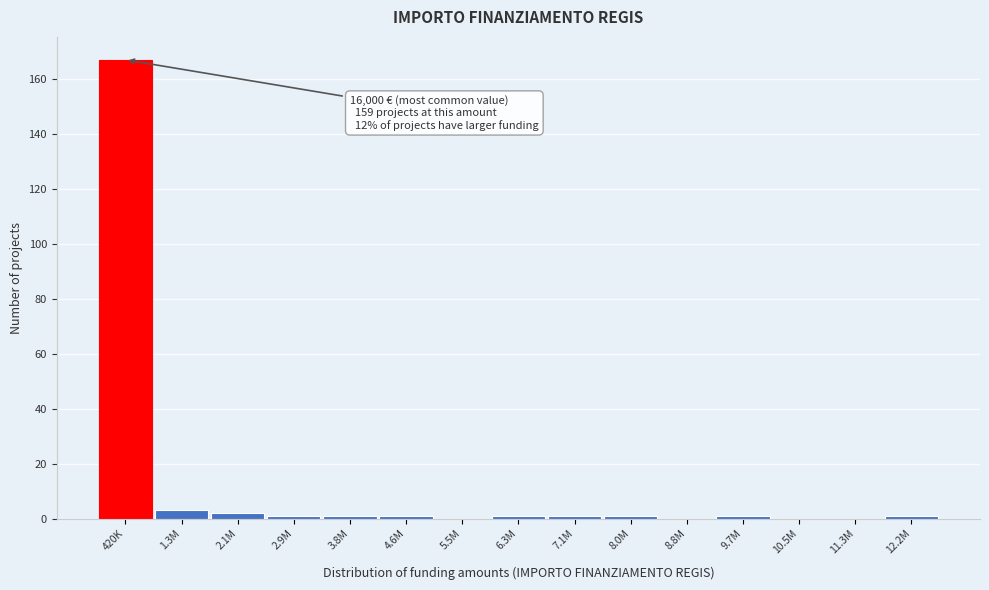

Reading left to right, transcribe all the data shown in this chart.

420K=167	1.3M=3	2.1M=2	2.9M=1	3.8M=1	4.6M=1	5.5M=0	6.3M=1	7.1M=1	8.0M=1	8.8M=0	9.7M=1	10.5M=0	11.3M=0	12.2M=1